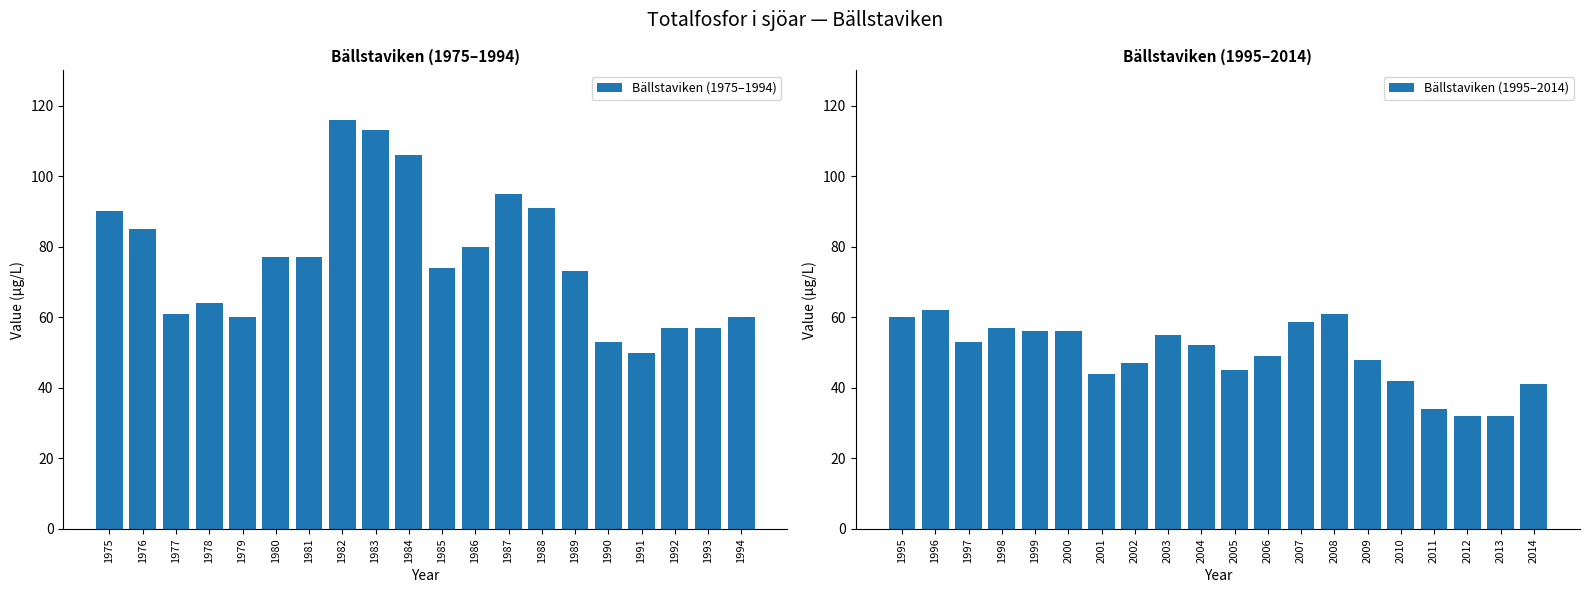

How many categories are shown in the chart?

20